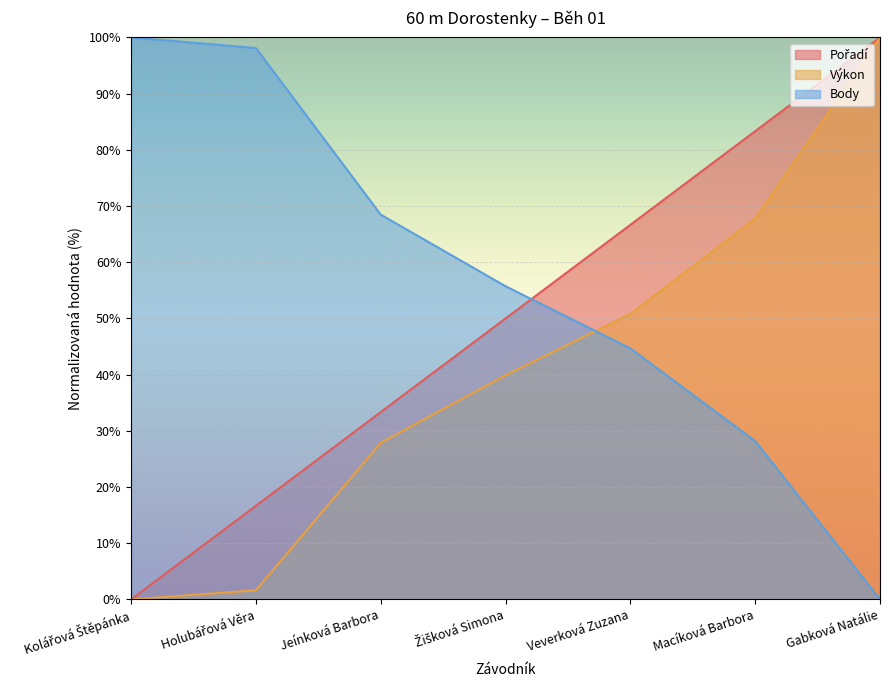

What is the difference between the second highest and minimum values in the Pořadí series?

83.3